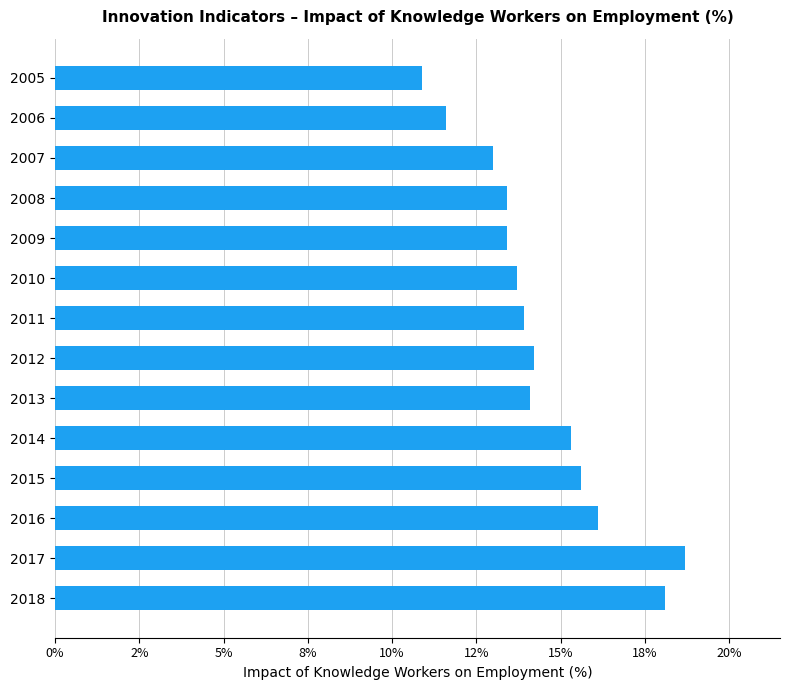

What is the minimum value shown in the chart?

10.9